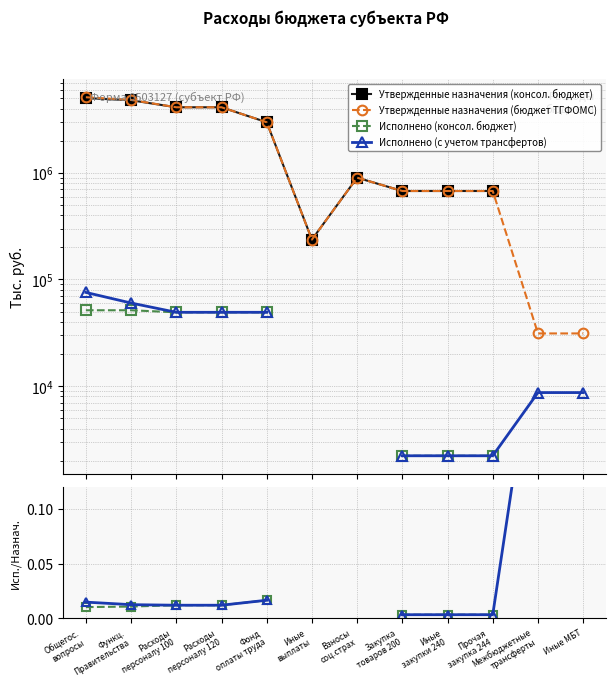

Count the number of categories in the chart.

12